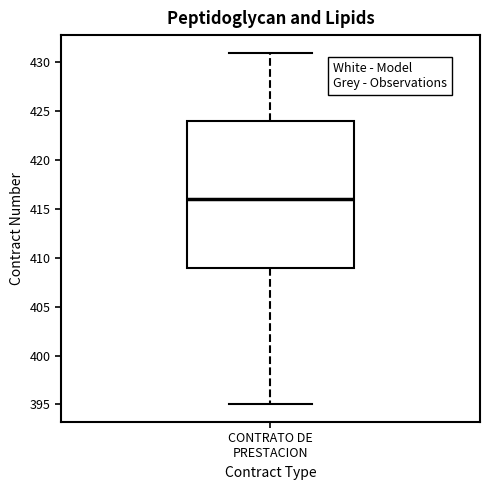

Transcribe this box plot: give where the median line is, the range the box spans, and where the two whiskers end, as read against the y-axis. The values are not printed on the chart, so give them approximately, as read against the axis.

median 416, box 409 to 424, whiskers 395 to 431